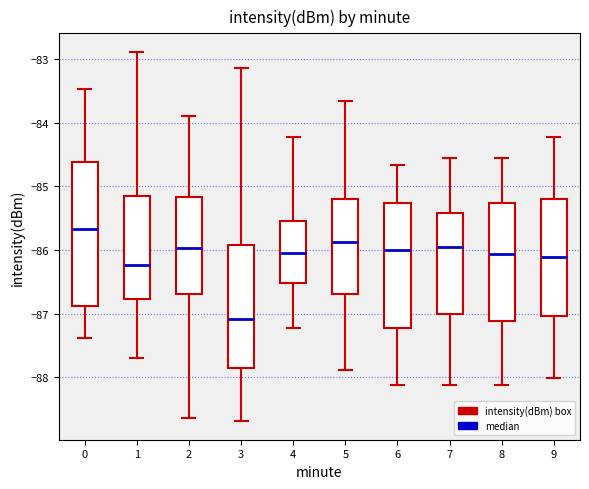

Reading left to right, transcribe this box plot: for each box, give where its median line is, the range the box spans, and where its two whiskers end, as read against the y-axis. The values are not printed on the chart, so give them approximately, as read against the axis.

0: median -85.7, box -86.9 to -84.6, whiskers -87.4 to -83.5
1: median -86.2, box -86.8 to -85.2, whiskers -87.7 to -82.9
2: median -86.0, box -86.7 to -85.2, whiskers -88.6 to -83.9
3: median -87.1, box -87.8 to -85.9, whiskers -88.7 to -83.1
4: median -86.0, box -86.5 to -85.5, whiskers -87.2 to -84.2
5: median -85.9, box -86.7 to -85.2, whiskers -87.9 to -83.7
6: median -86.0, box -87.2 to -85.3, whiskers -88.1 to -84.7
7: median -85.9, box -87.0 to -85.4, whiskers -88.1 to -84.6
8: median -86.1, box -87.1 to -85.3, whiskers -88.1 to -84.6
9: median -86.1, box -87.0 to -85.2, whiskers -88.0 to -84.2